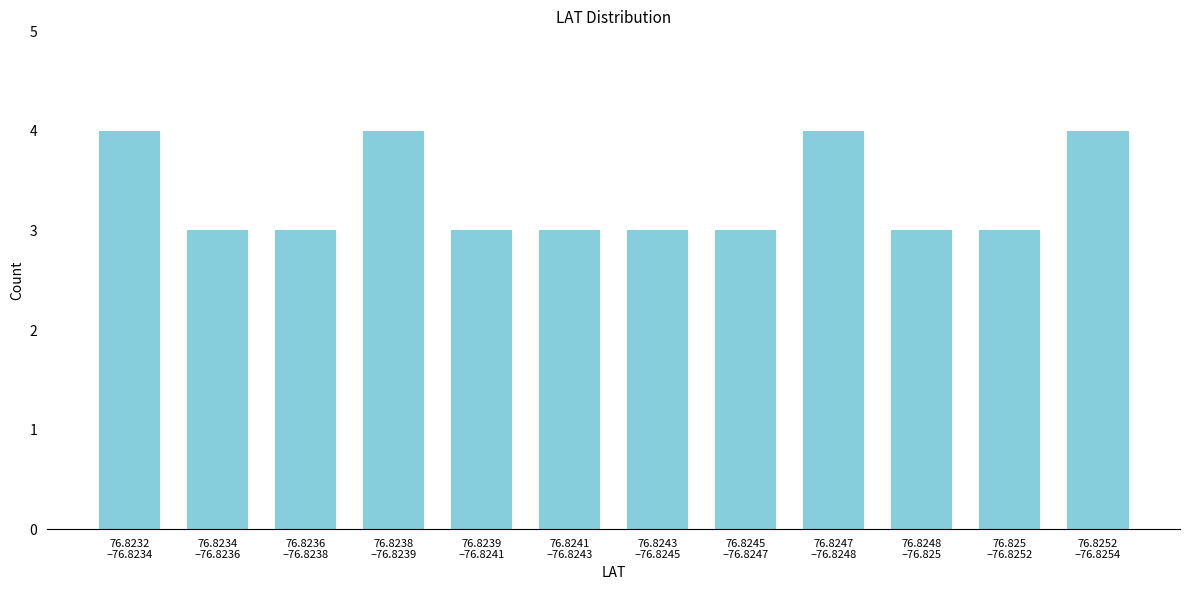

Reading right to left, extract all data points from this chart.

4	3	3	4	3	3	3	3	4	3	3	4